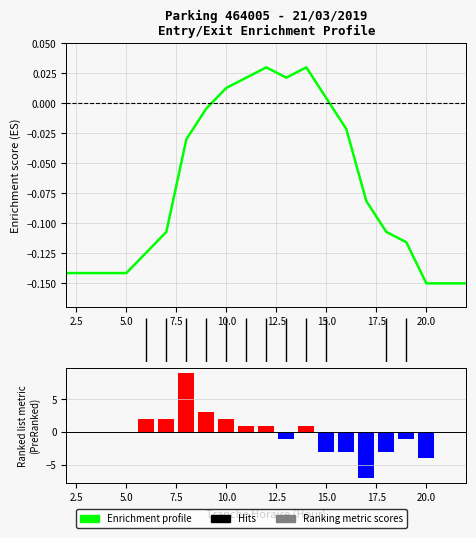

Reading left to right, extract all data points from this chart.

Enrichment profile: -0.1	-0.1	-0.1	-0.1	-0.1	-0.1	-0.0	-0.0	0.0	0.0	0.0	0.0	0.0	0.0	-0.0	-0.1	-0.1	-0.1	-0.1	-0.1	-0.1
Ranking metric scores: 0.0	0.0	0.0	0.0	2.0	2.0	9.0	3.0	2.0	1.0	1.0	-1.0	1.0	-3.0	-3.0	-7.0	-3.0	-1.0	-4.0	0.0	0.0